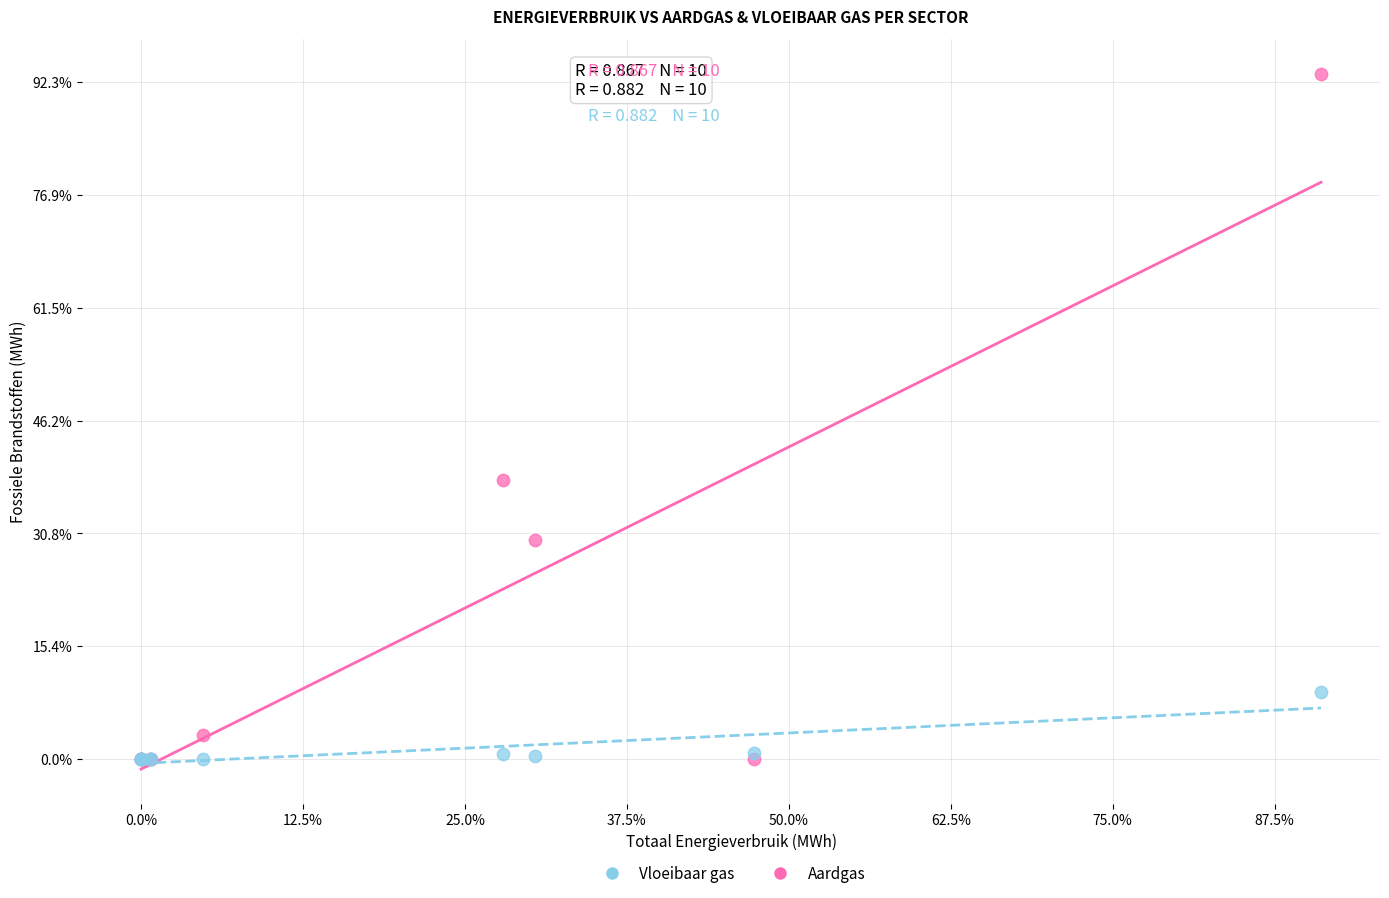

What are all the series names shown in the legend?

Vloeibaar gas, Aardgas